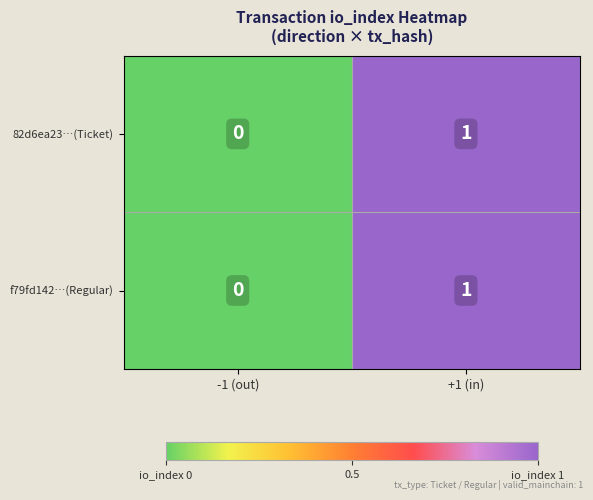

Is the value of f79fd142…(Regular) at -1 (out) greater than the value of 82d6ea23…(Ticket) at +1 (in)?

No